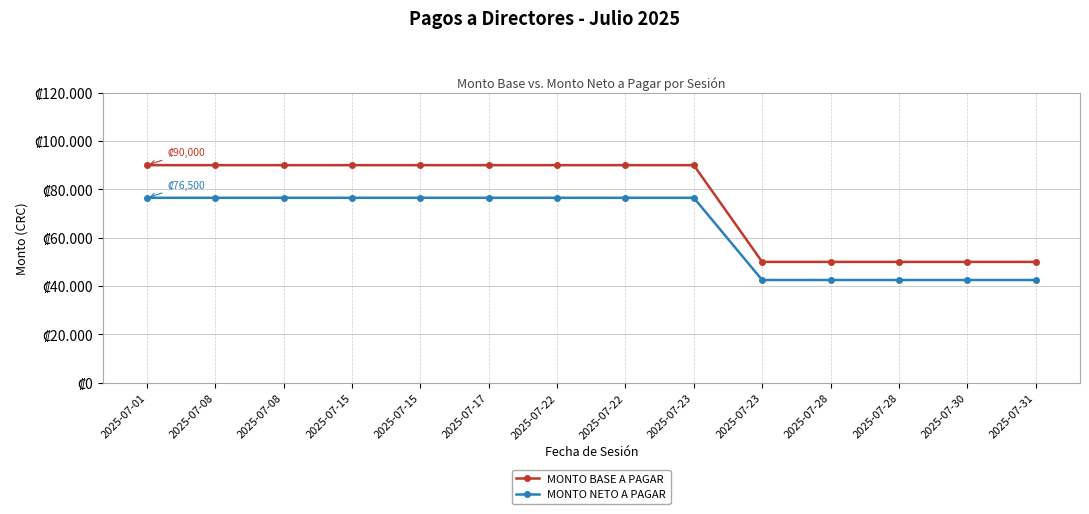

Is this an area chart (filled region under the line)?

No